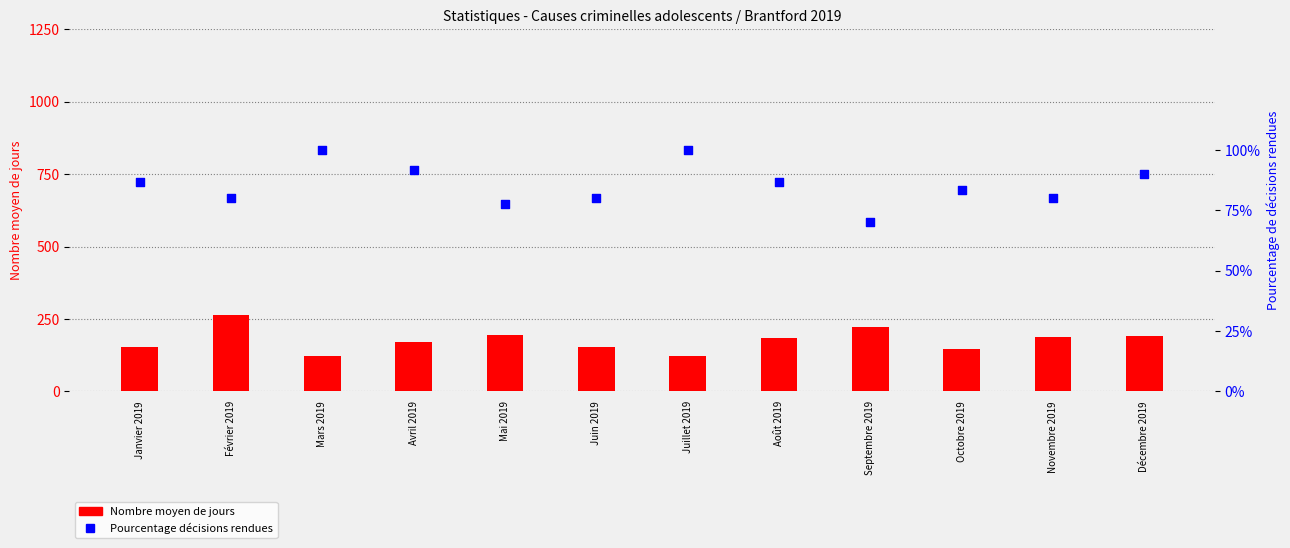

Which series has the largest total across all categories?

Nombre moyen de jours